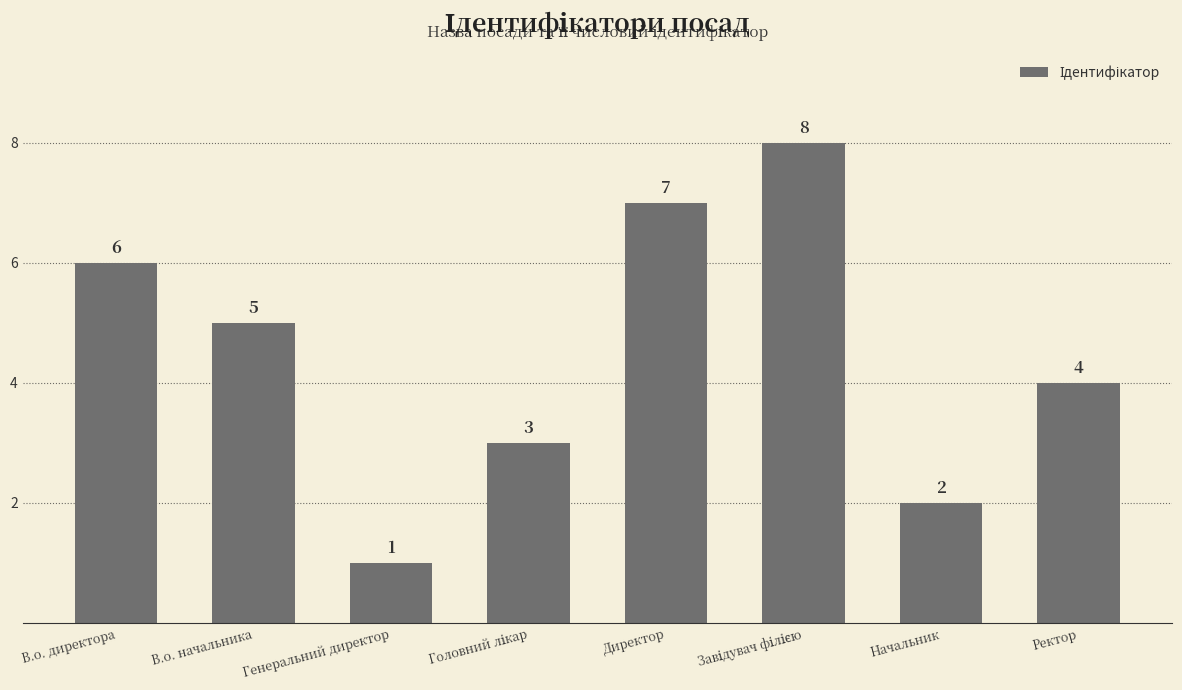

Reading right to left, what are all the values shown in this chart?

4	2	8	7	3	1	5	6